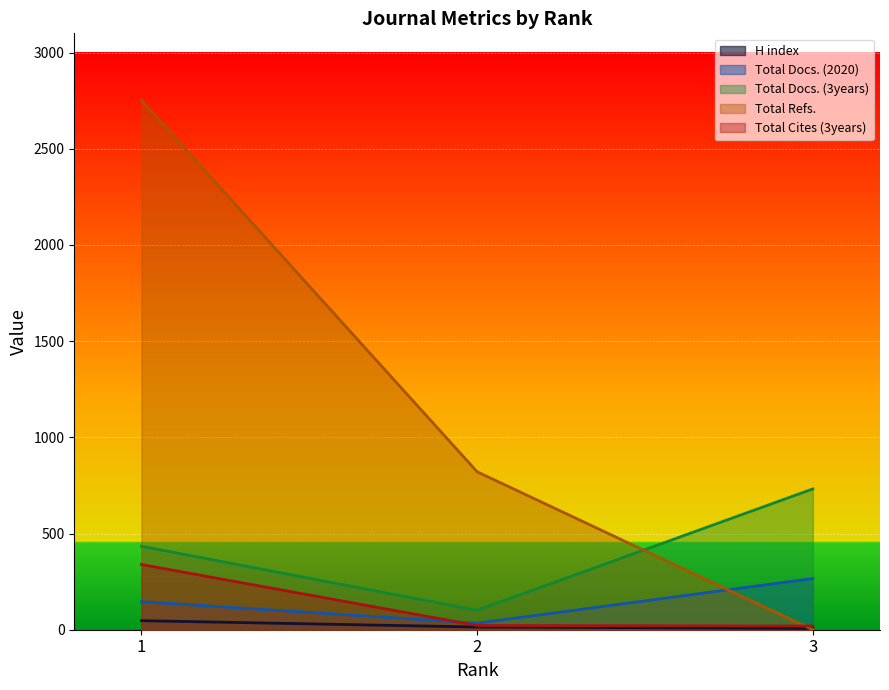

Reading left to right, extract all data points from this chart.

H index: 47	14	7
Total Docs. (2020): 146	34	266
Total Docs. (3years): 434	101	732
Total Refs.: 2751	821	0
Total Cites (3years): 339	22	19